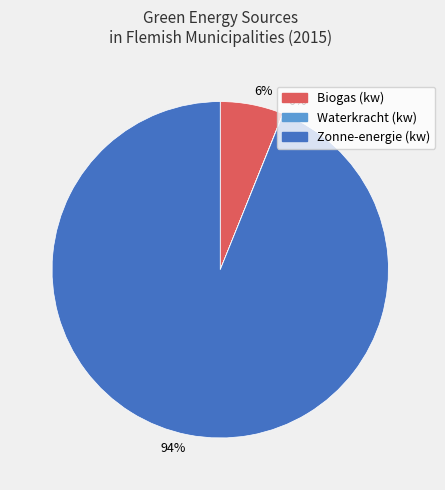

Does any single category account for the majority?

Yes